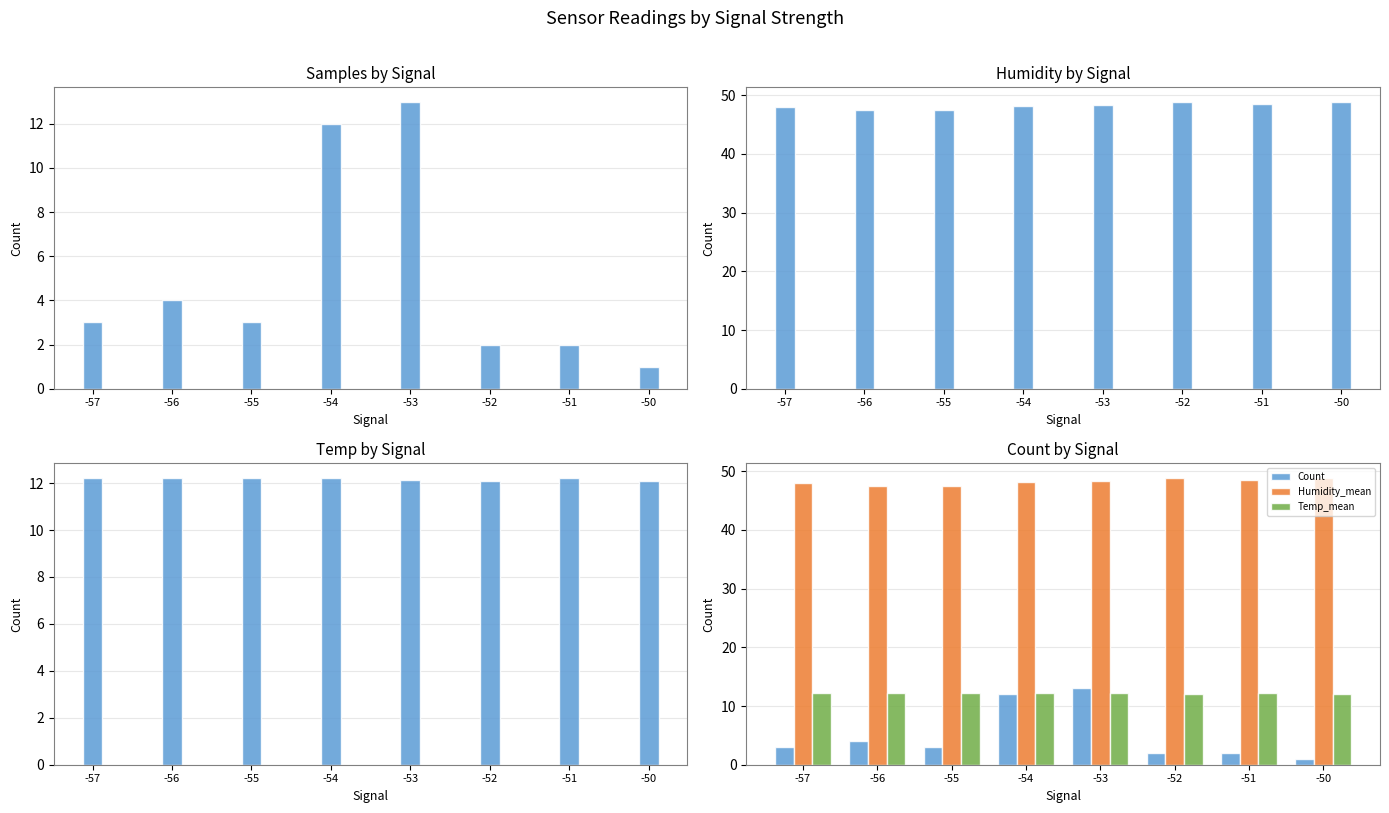

What is the sum of the Humidity_mean values at -50 and -52?

97.8